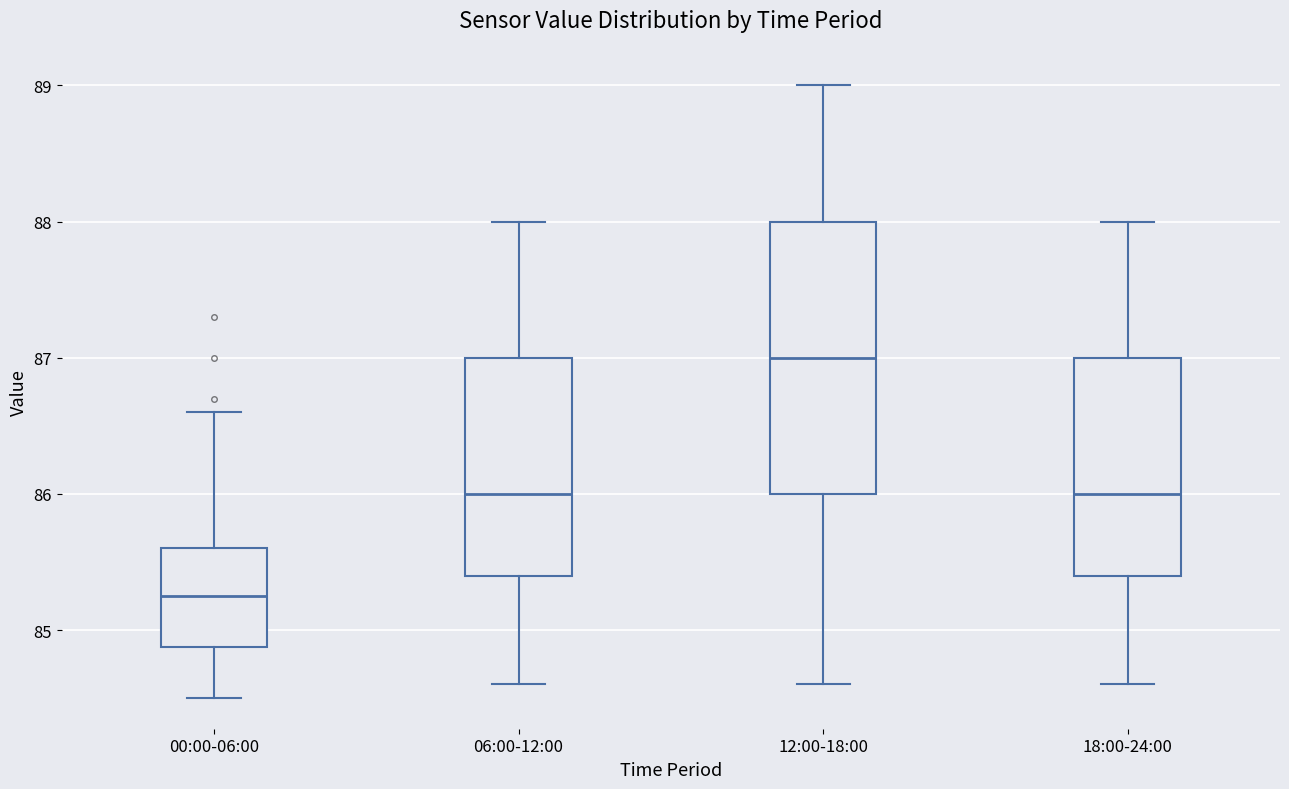

Which box's median line is the highest?

12:00-18:00